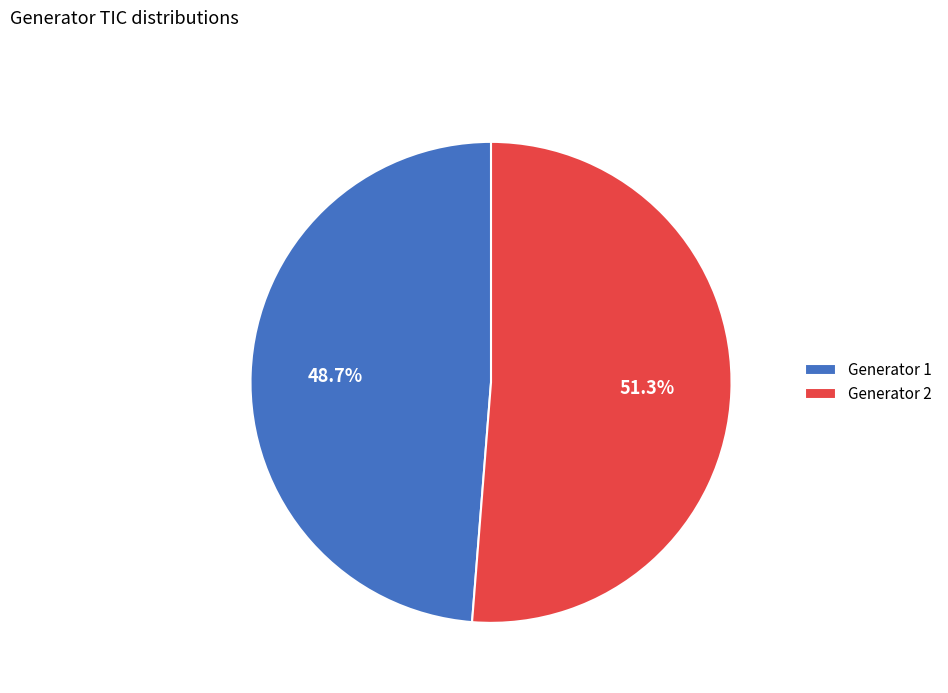

The Generator 1 slice represents 49% of the pie. True or false?

True